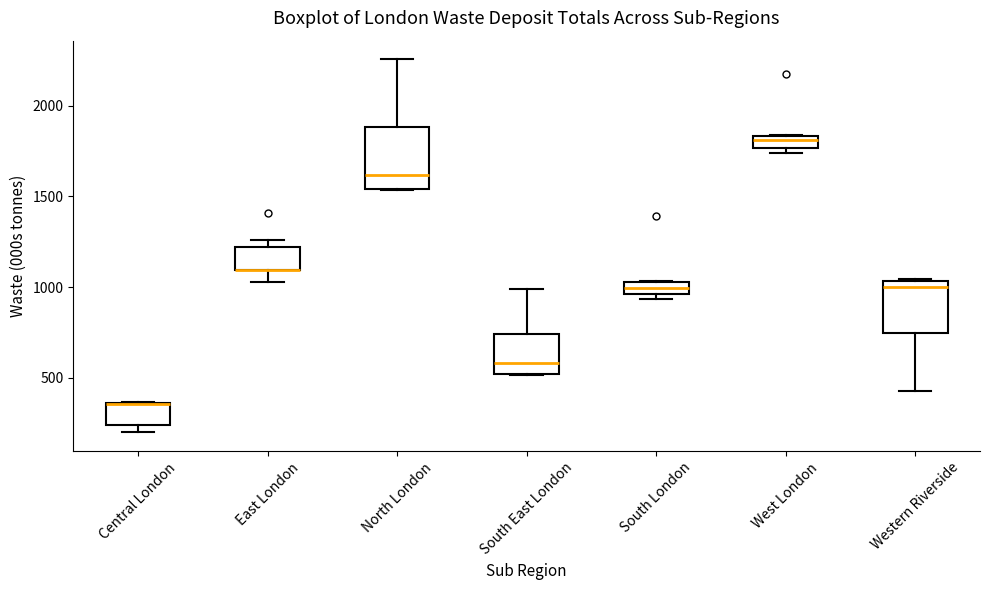

Where is the upper edge of the box for South London on the y-axis? The values are not printed on the chart, so give them approximately, as read against the axis.

1050